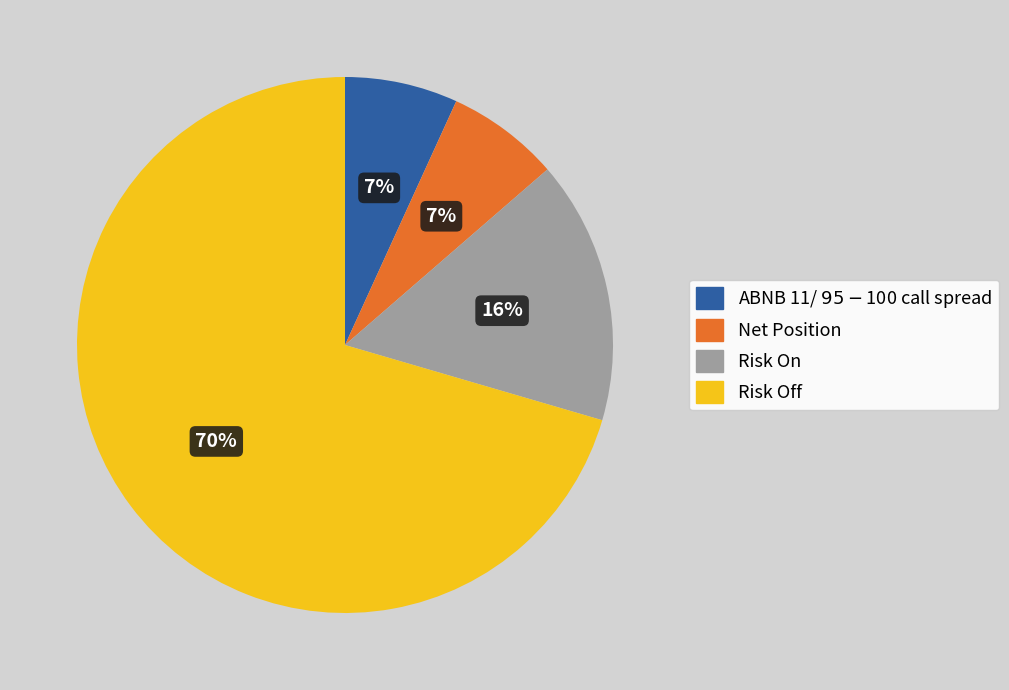

What percentage is the ABNB 11/ $95-$100 call spread slice, to the nearest percent?

7%